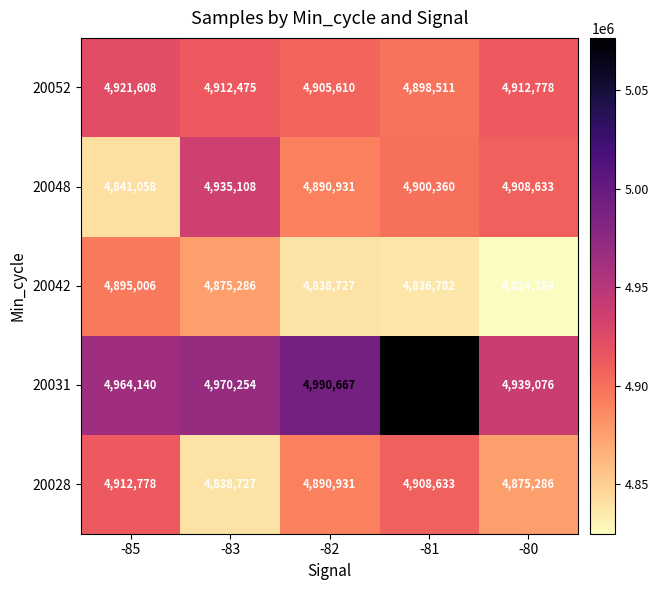

Between -83 and -80, which series saw the biggest shift?

20042